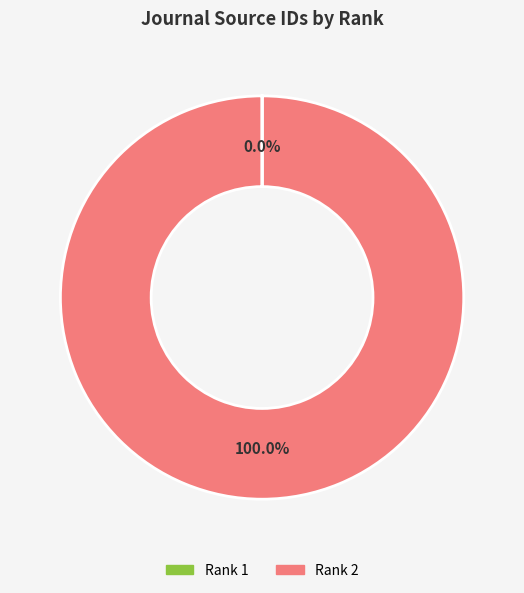

Is there any slice that represents more than half of the pie?

Yes